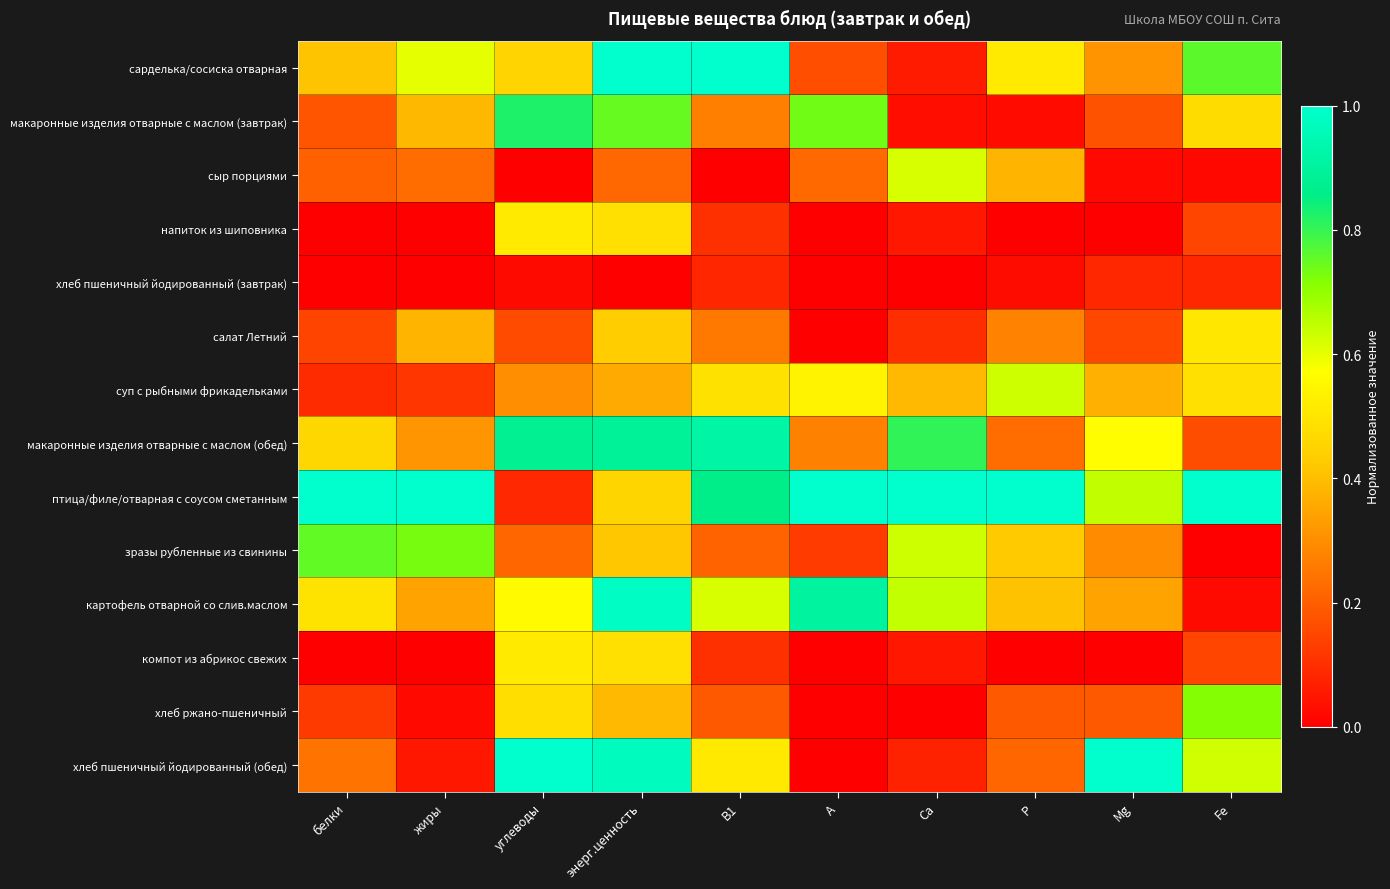

Which series has the largest total across all categories?

птица/филе/отварная с соусом сметанным